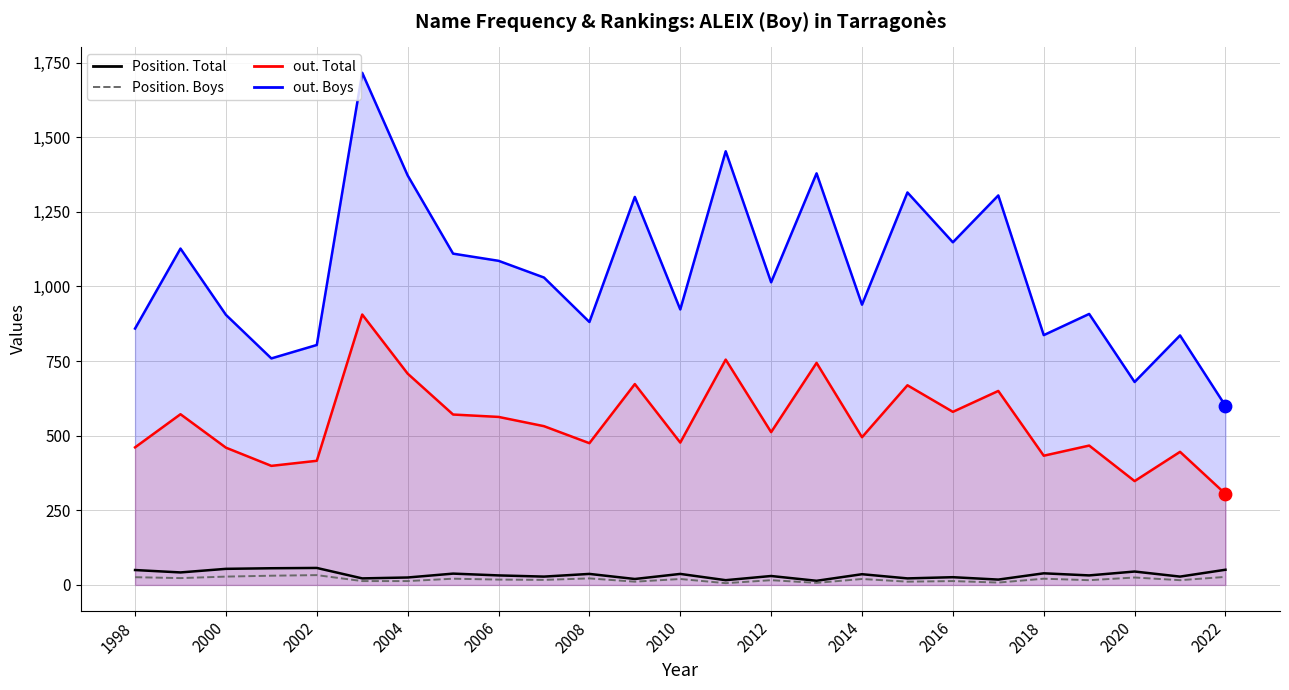

Is the value of out. Total line at 2000 greater than the value of Position. Total at 23?

Yes